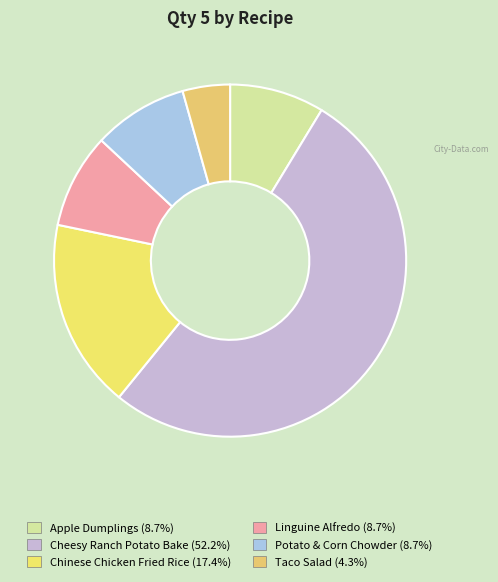

What percentage is the Linguine Alfredo slice, to the nearest percent?

9%